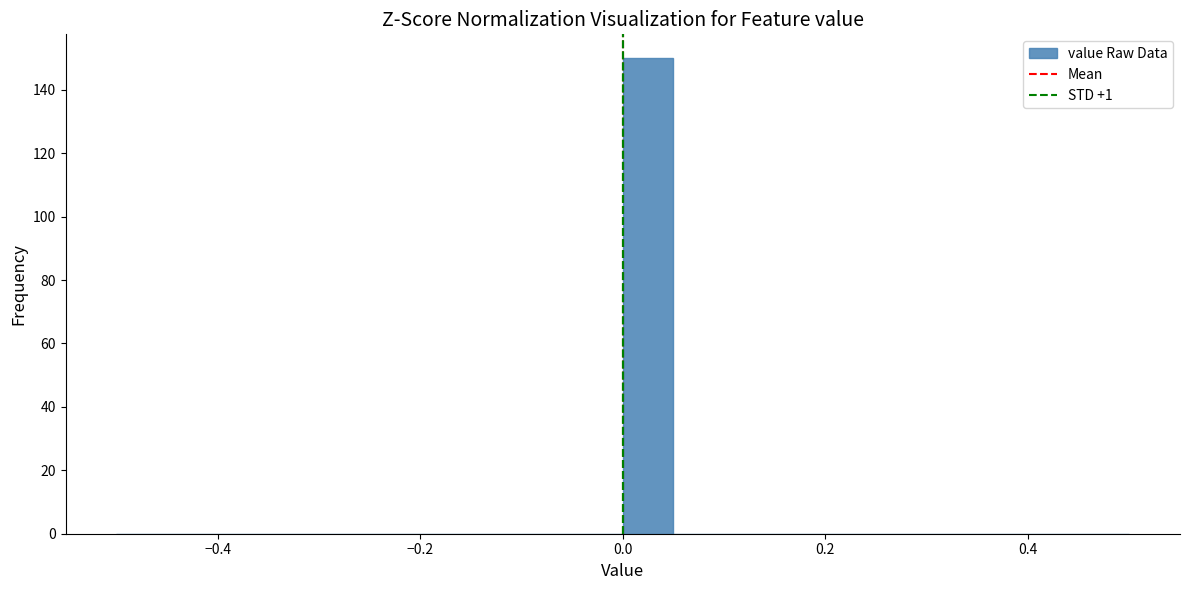

Read against the x-axis, roughly where is the centre of the tallest bar?

0.02